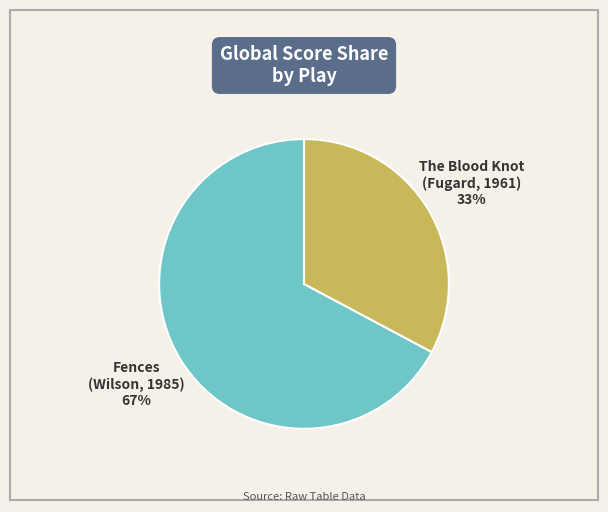

Is there a majority slice in this chart?

Yes